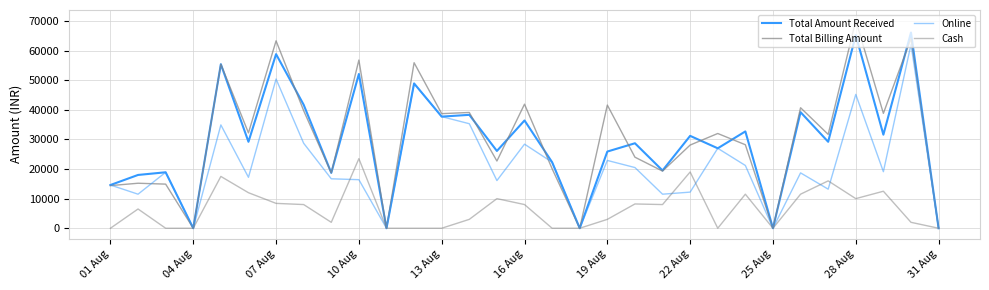

Is this an area chart (filled region under the line)?

No